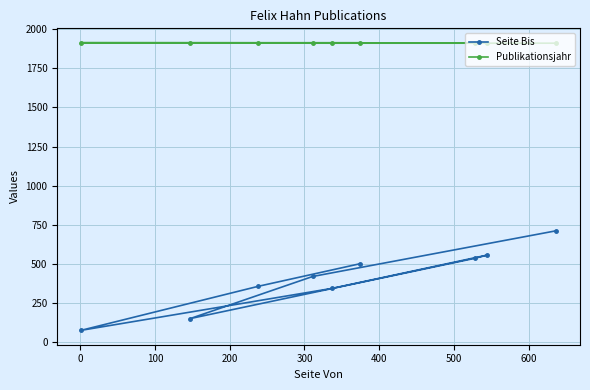

What is the value of the Seite Bis point at the 4th from the left?

420